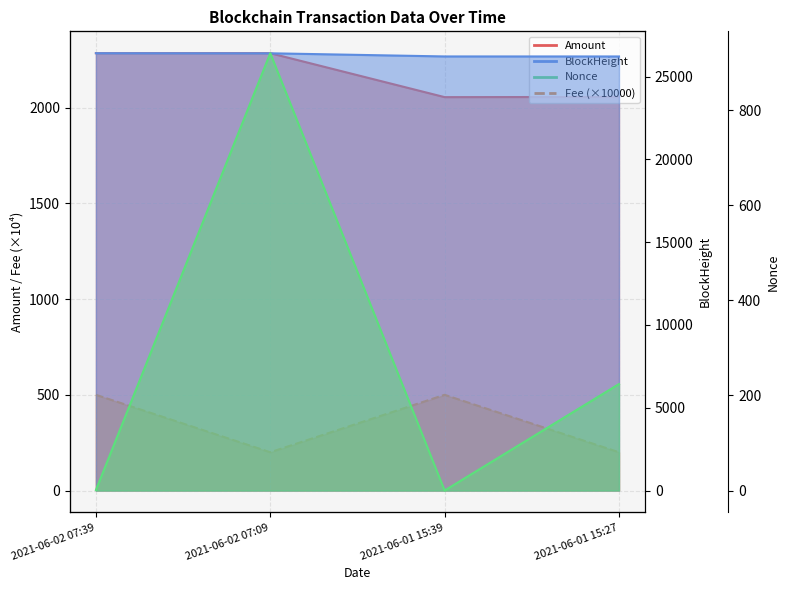

How many data points does each series have?

4